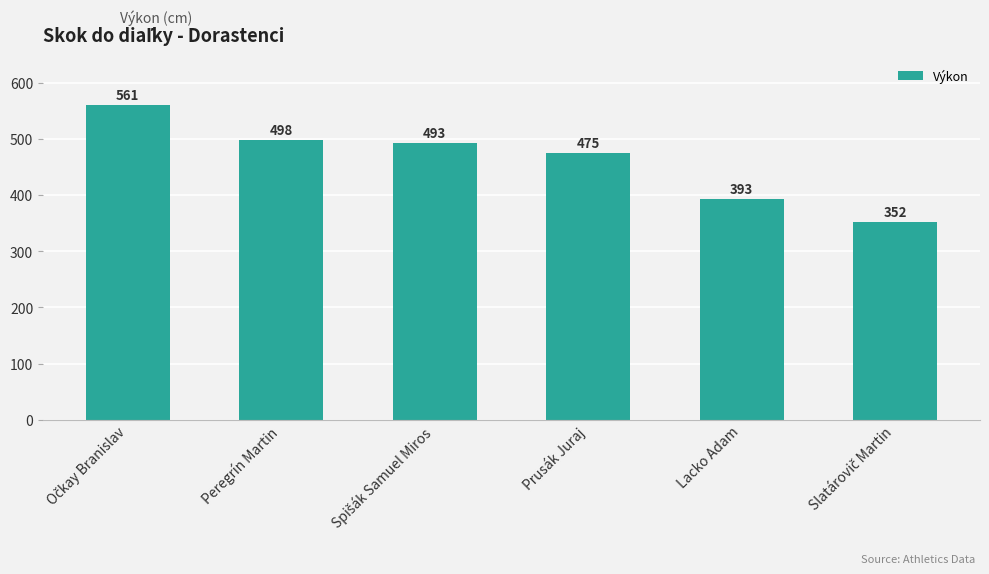

What is the change in value from Peregrín Martin to Lacko Adam?

-105